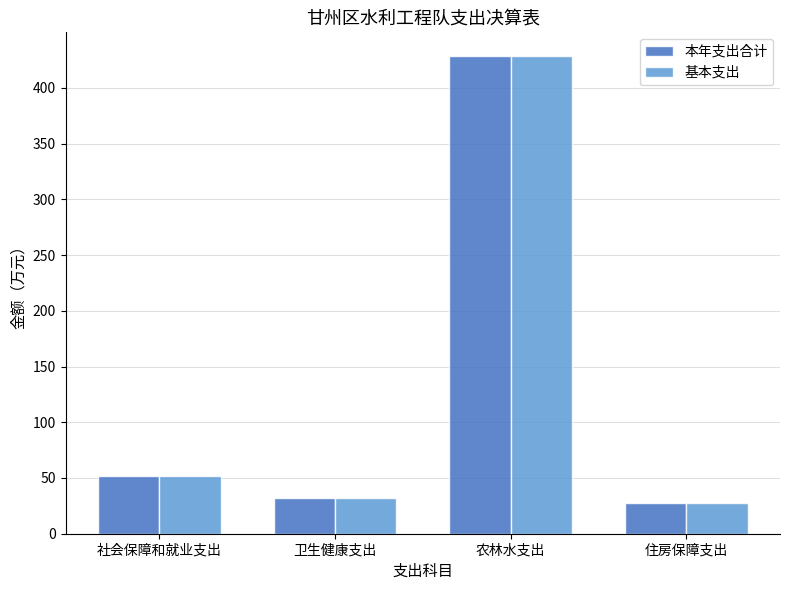

What is the sum of all 基本支出 values?

540.1